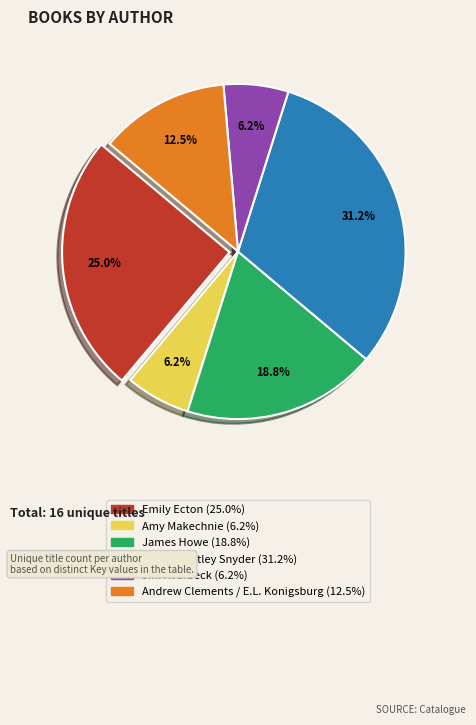

Which slice is the largest?

Zilpha Keatley Snyder